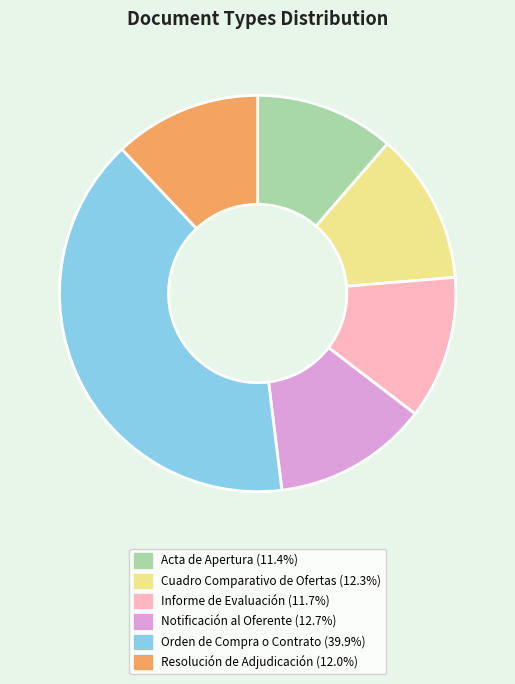

What is the ratio of the value at Informe de Evaluación to the value at Resolución de Adjudicación?

1.0